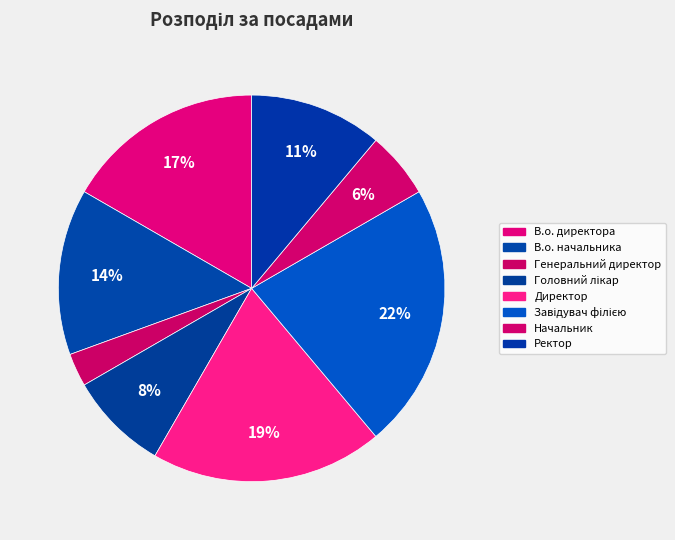

To the nearest percent, what portion does Завідувач філією represent?

22%